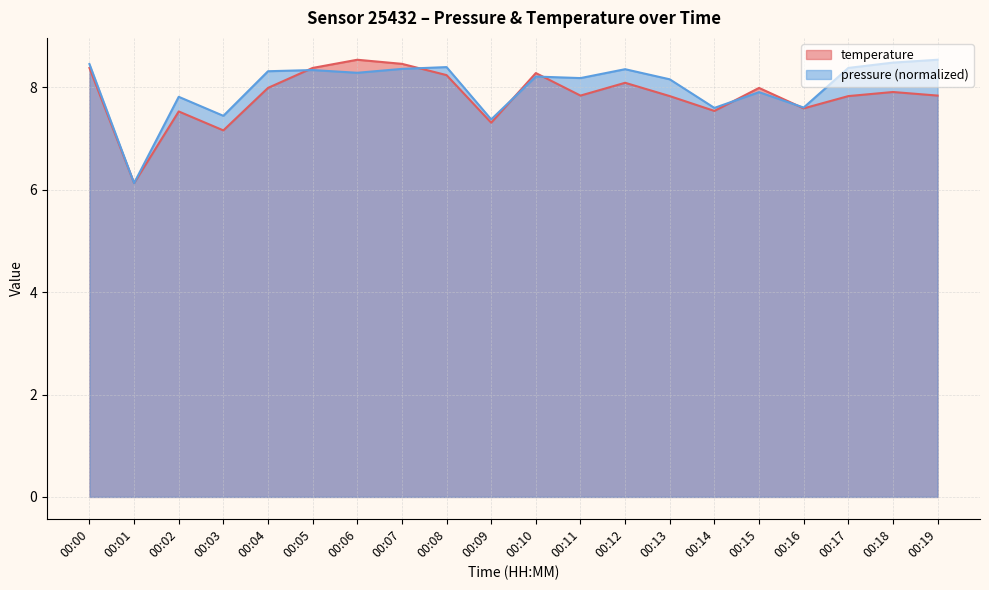

Rank the categories by value from highest to lowest.

00:06, 00:07, 00:00, 00:05, 00:10, 00:08, 00:12, 00:04, 00:15, 00:18, 00:11, 00:19, 00:13, 00:17, 00:16, 00:14, 00:02, 00:09, 00:03, 00:01